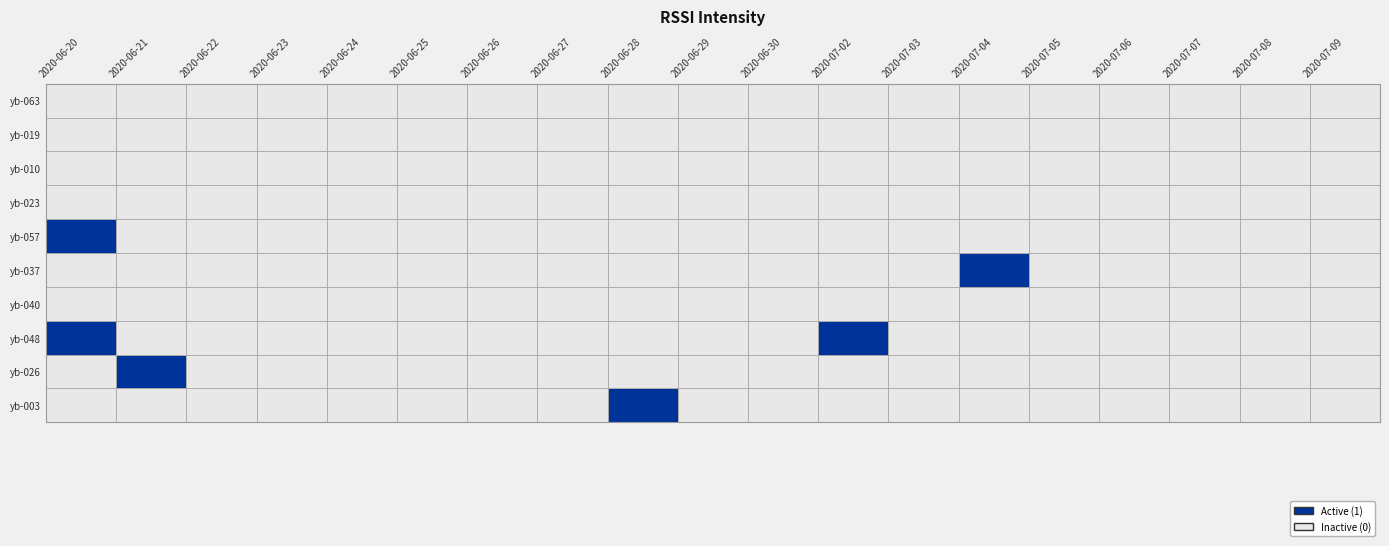

Is this an area chart (filled region under the line)?

No